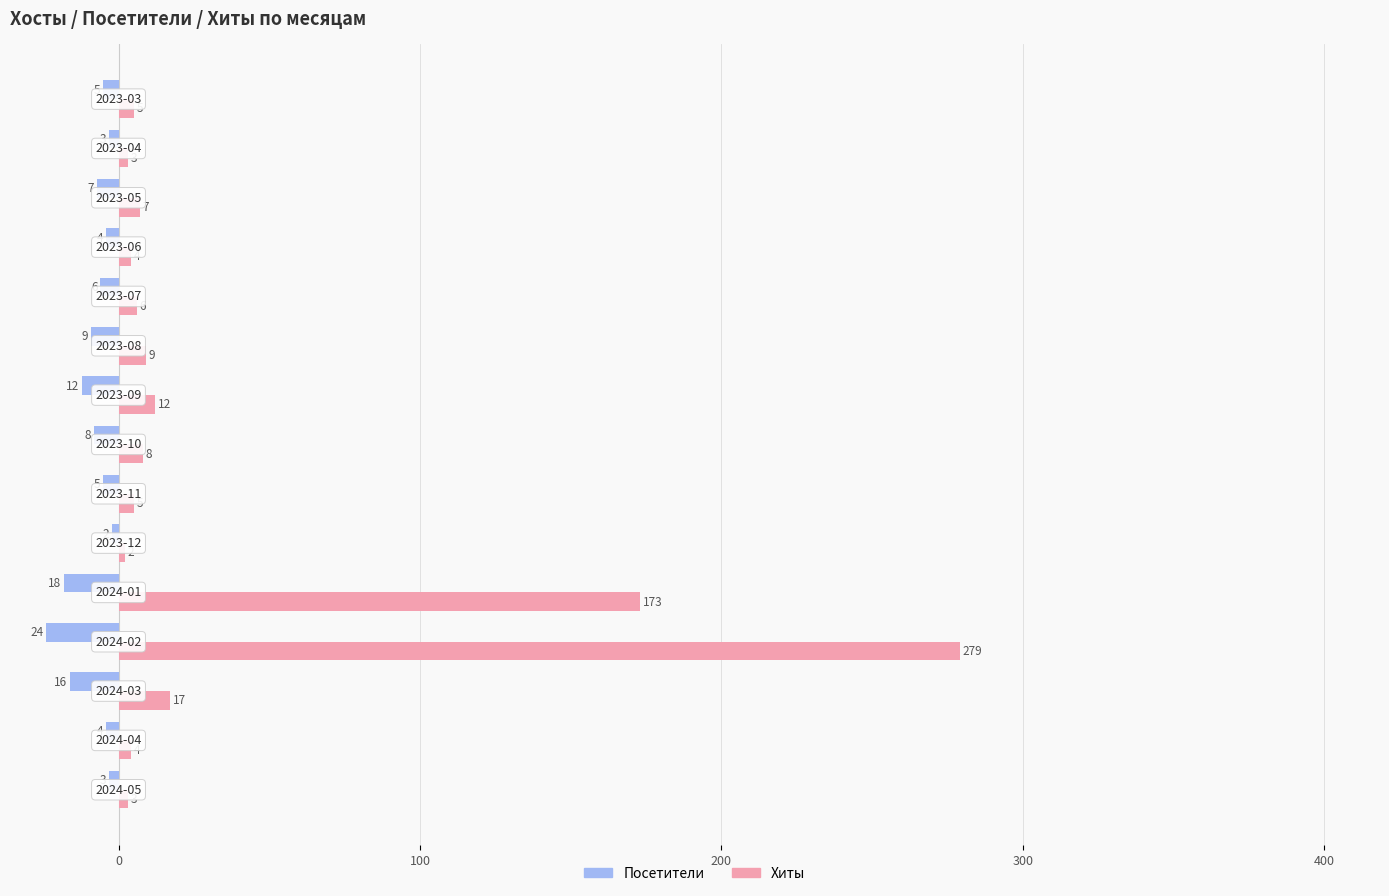

Which series has the largest total across all categories?

Хиты